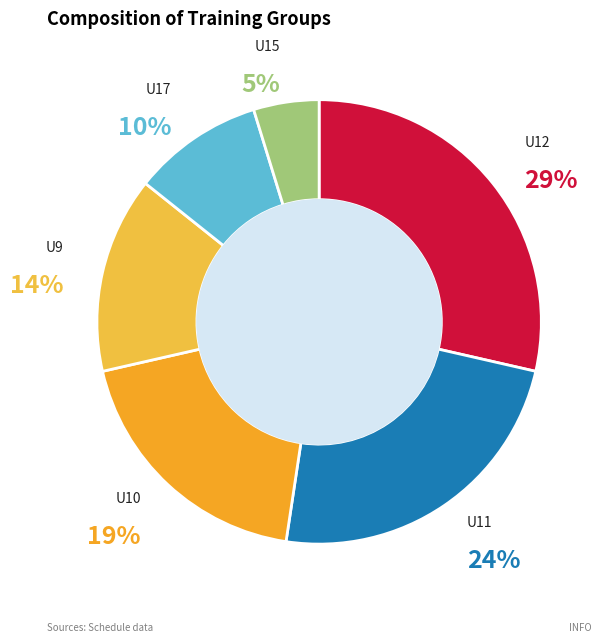

To the nearest percent, what percentage of the pie is U17?

10%